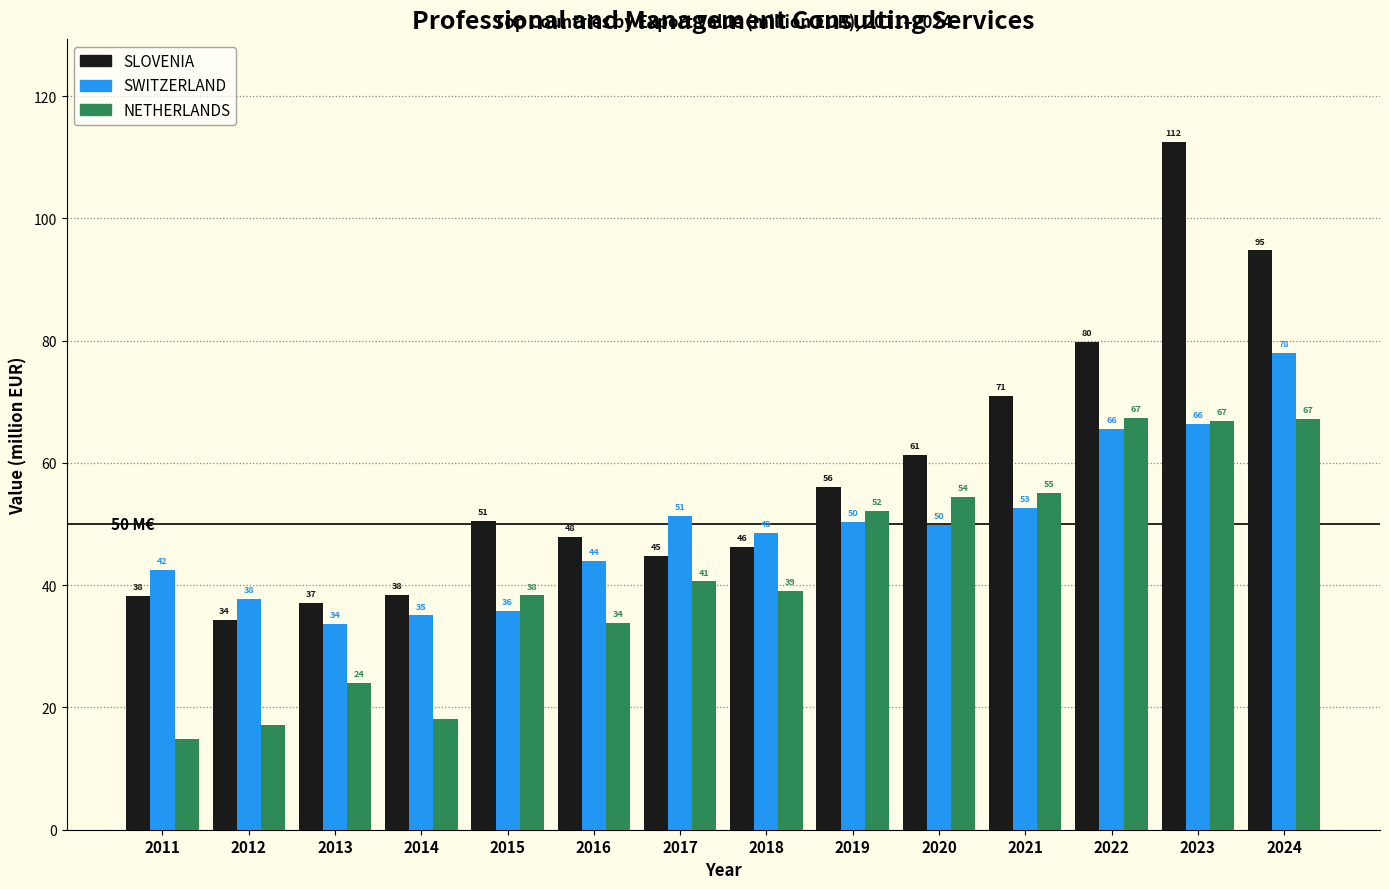

Which category has the highest value across all series?

2023